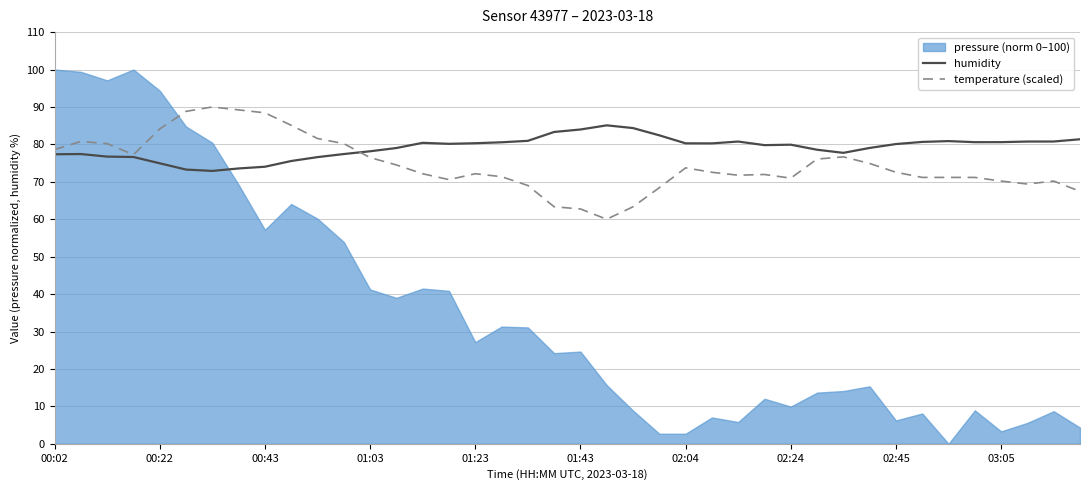

What is the approximate value of temperature (scaled) at 03:05?

70.2